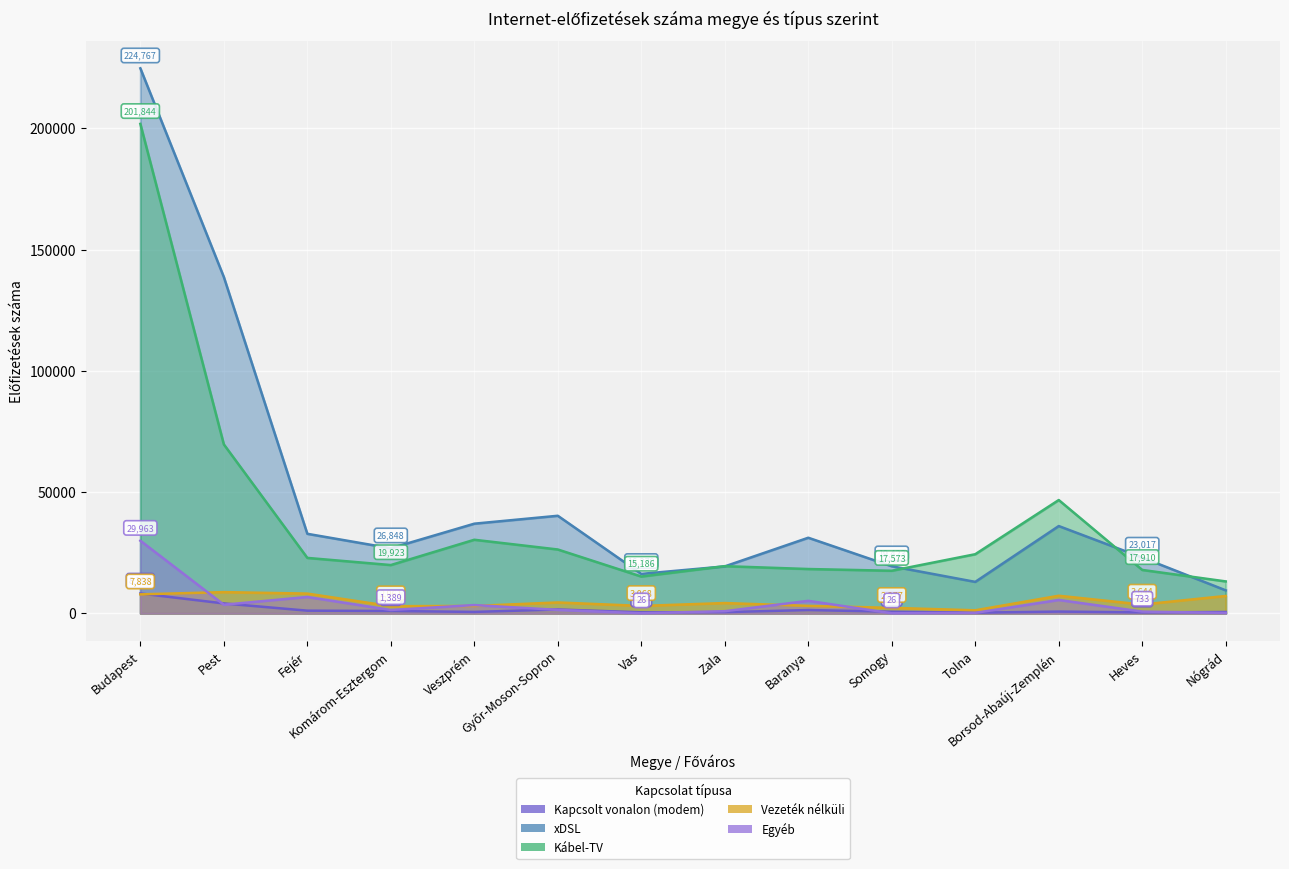

List the series in order of their peak value, lowest first.

Kapcsolt vonalon (modem), Vezeték nélküli, Egyéb, Kábel-TV, xDSL